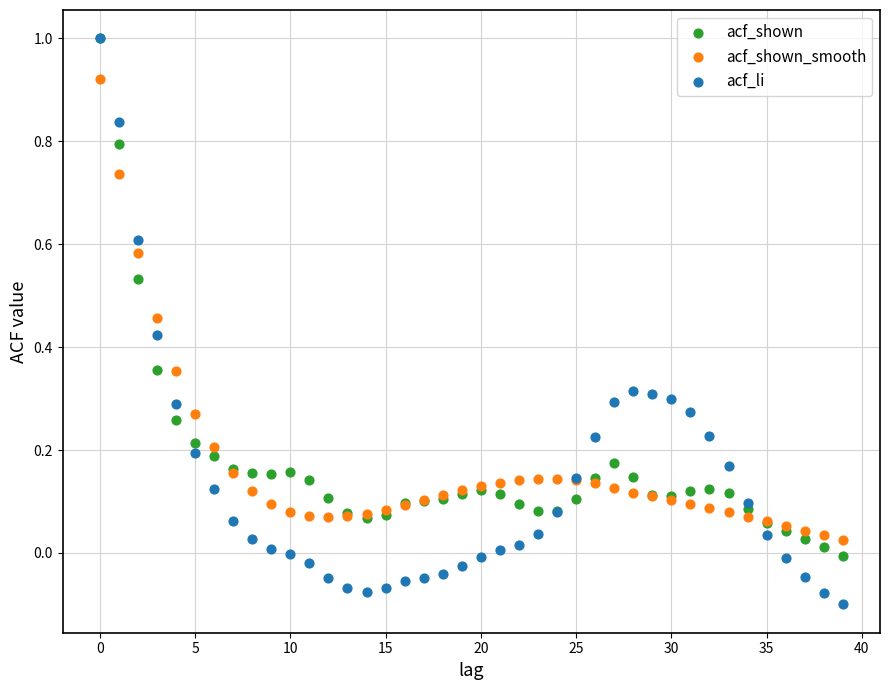

Which series has the widest spread of Y values?

acf_li